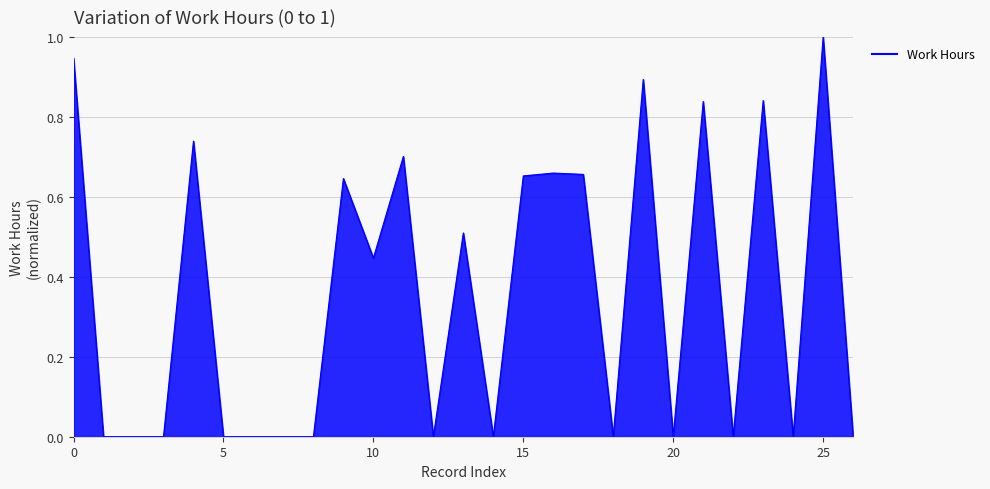

What is the difference between the maximum and minimum values?

1.0